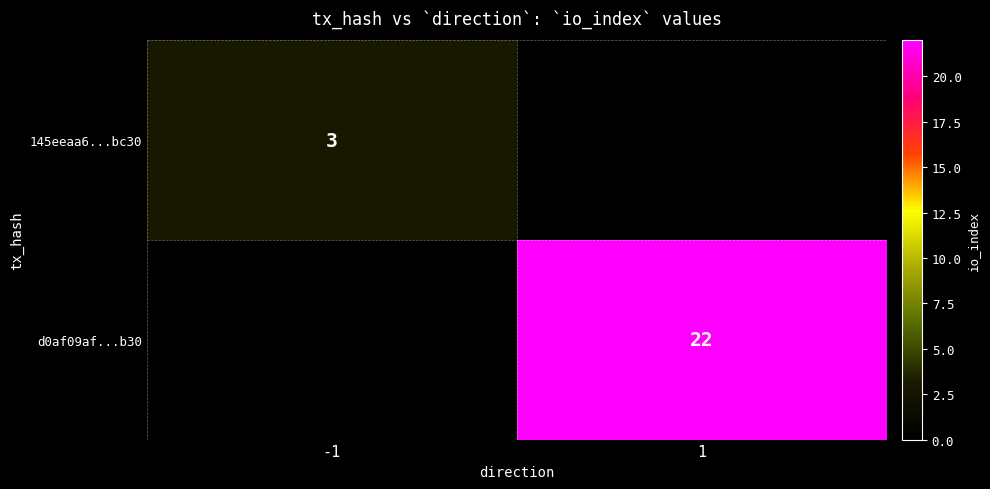

Is it true that d0af09af...b30 equals 22 at 1?

True